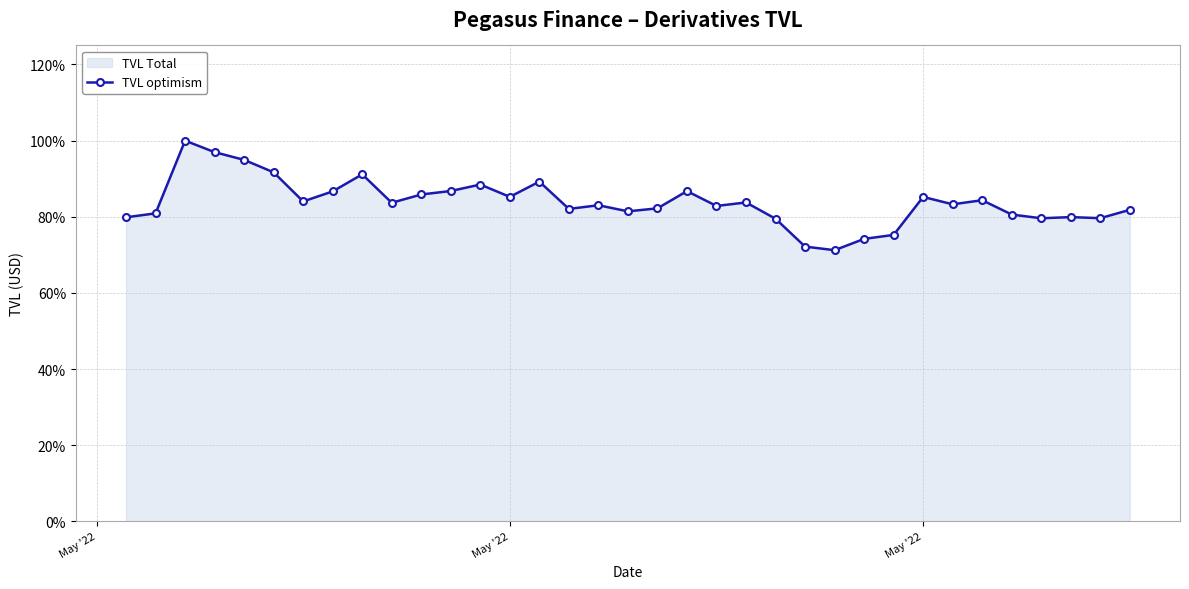

What is the maximum value shown in the chart?

1.0